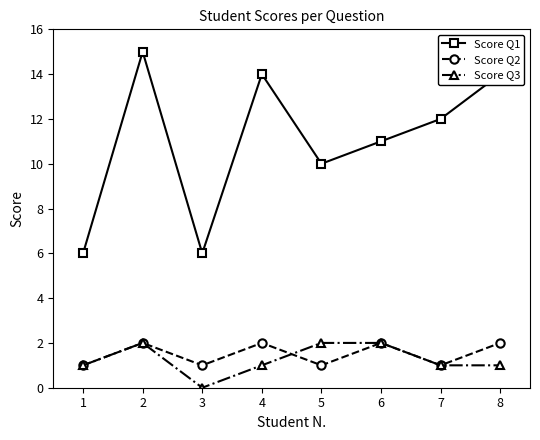

Rank the series at 3 from highest to lowest value.

Score Q1, Score Q2, Score Q3